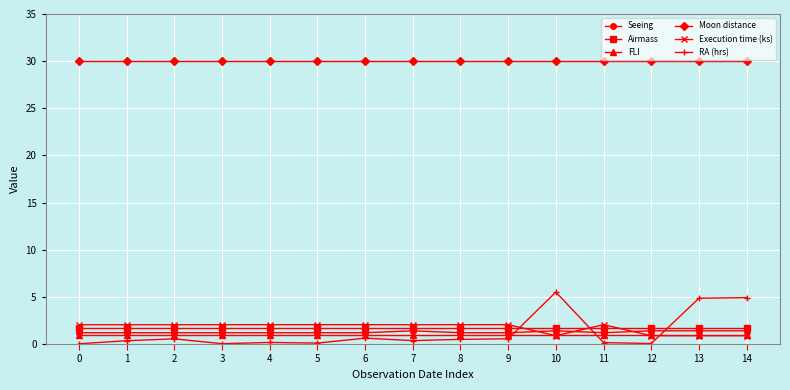

True or false: Moon distance and Seeing intersect in this chart.

False